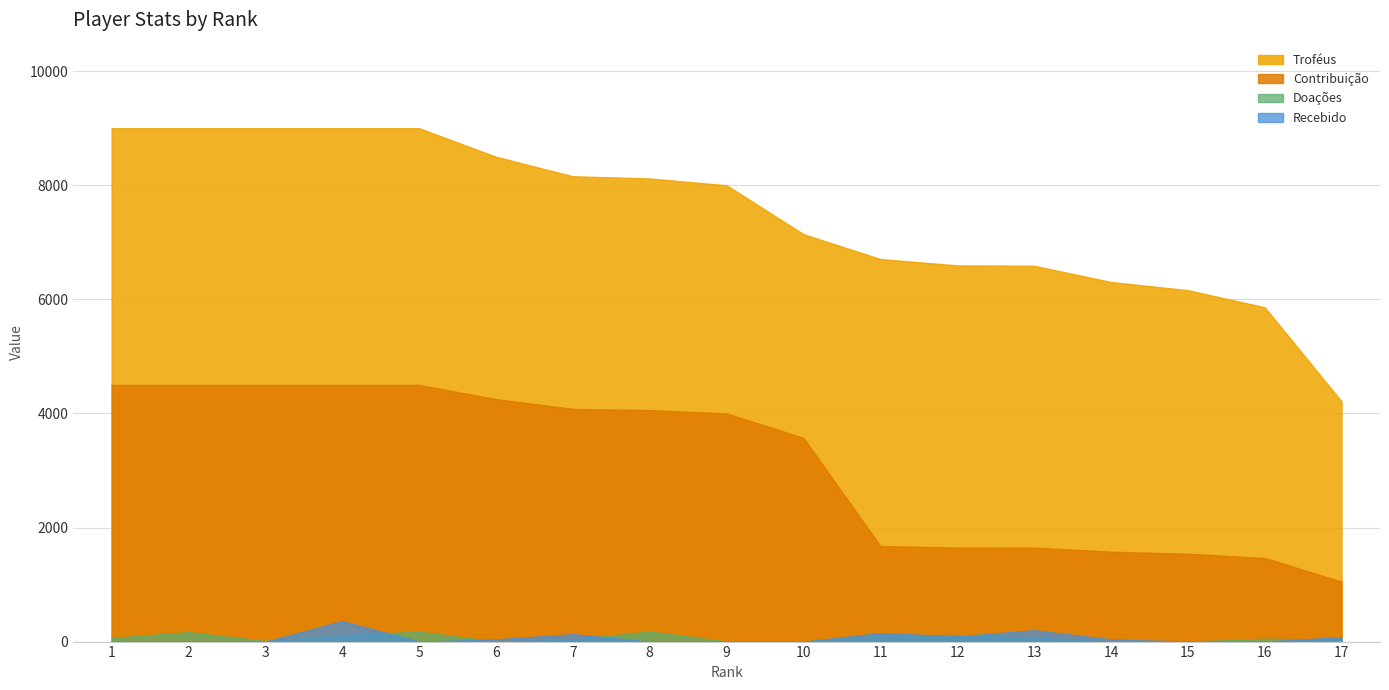

At 9, list the series in order from smallest to largest.

Doações, Recebido, Contribuição, Troféus